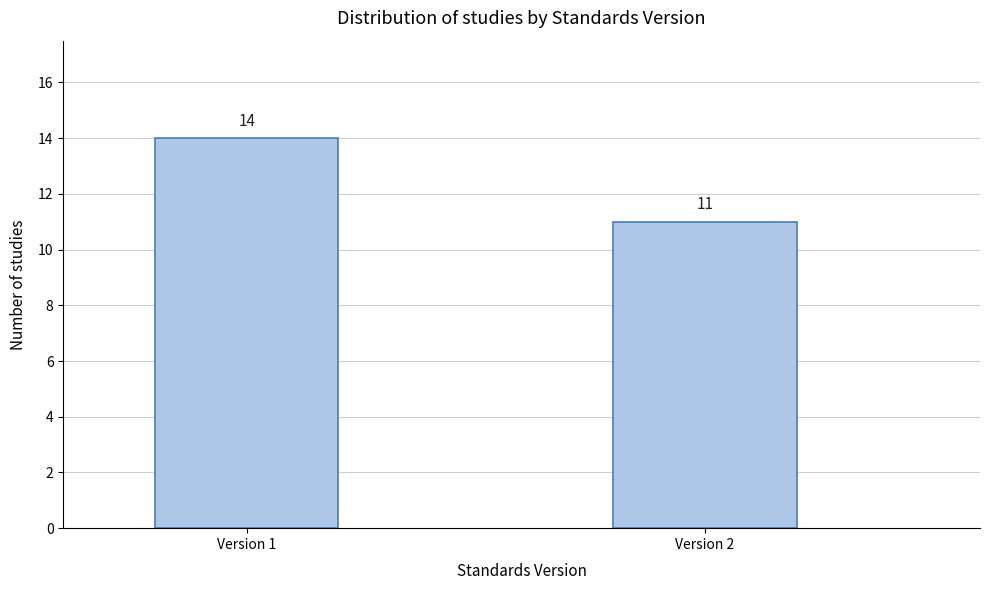

Reading right to left, transcribe all the data shown in this chart.

11	14